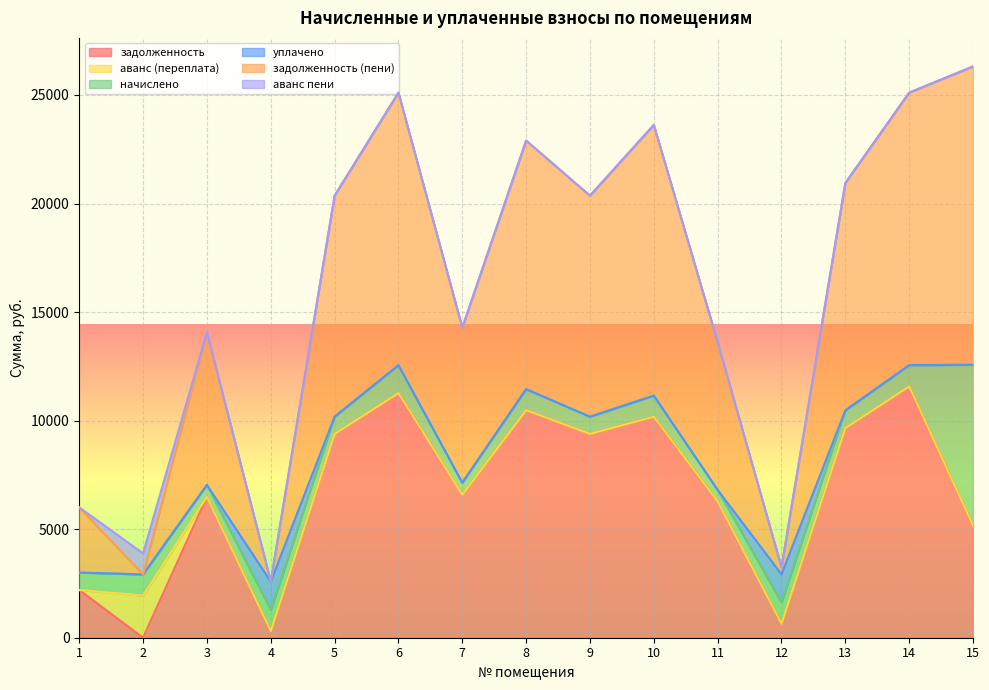

List the series in order of their peak value, highest first.

задолженность (пени), задолженность, начислено, аванс (переплата), уплачено, аванс пени